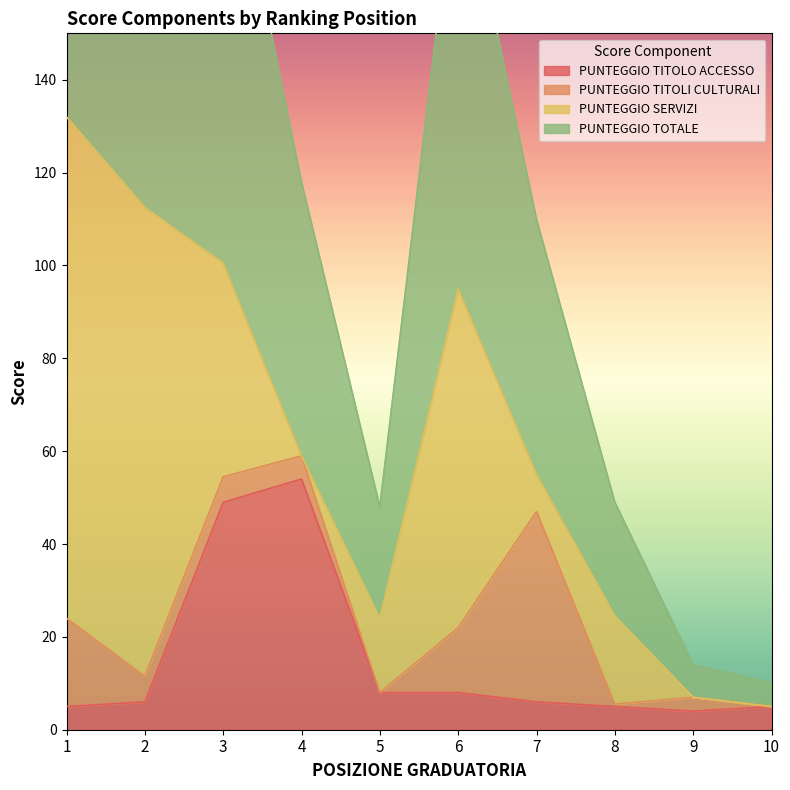

Which series has the largest range (max minus min)?

PUNTEGGIO TOTALE